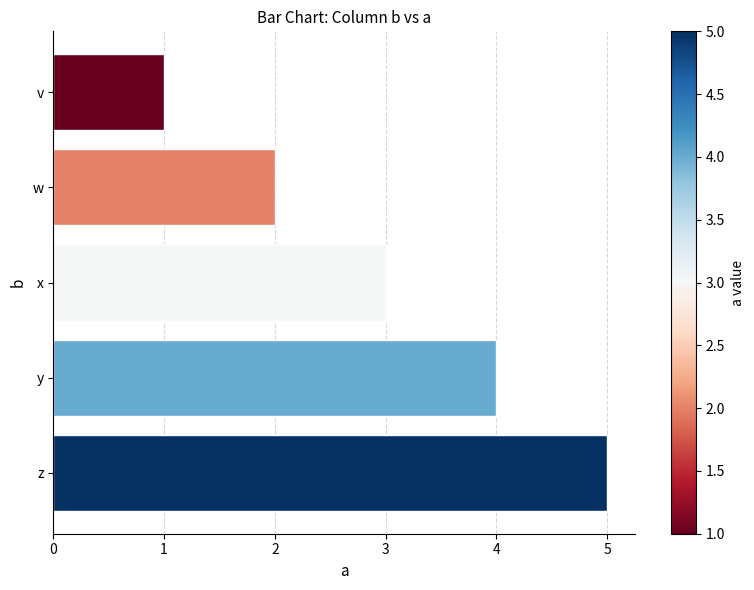

Does the chart contain stacked bars?

No